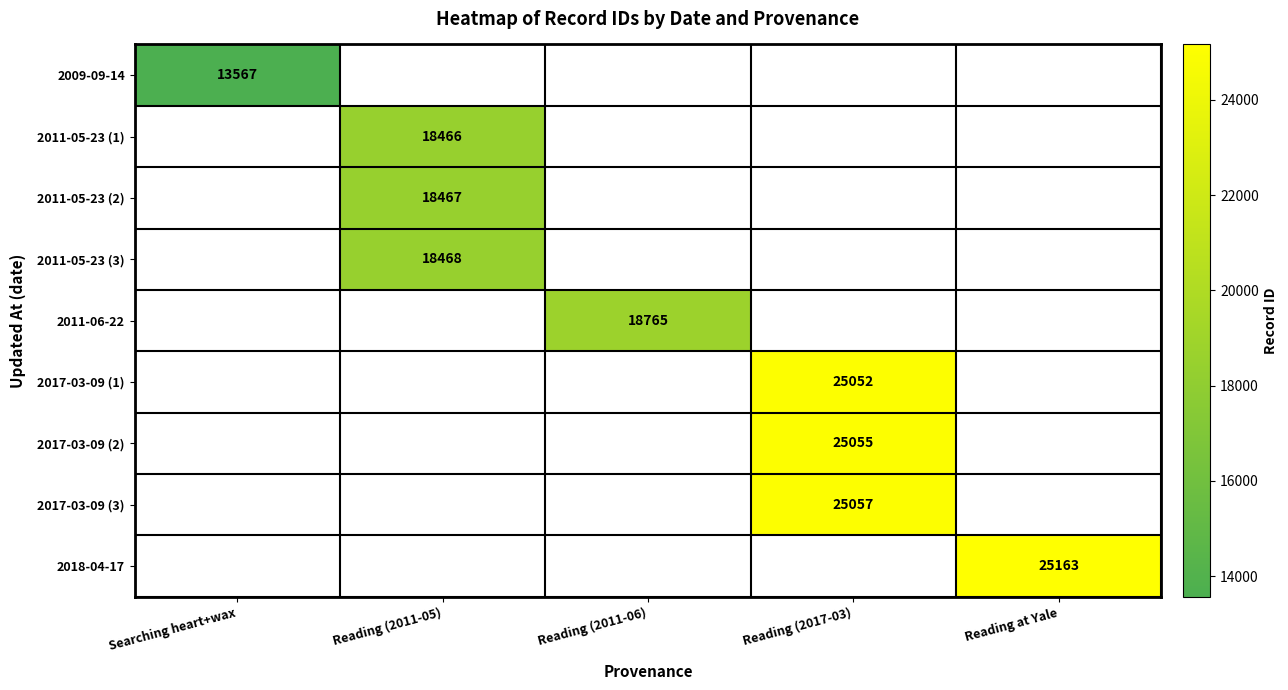

How many distinct data groups are displayed?

9